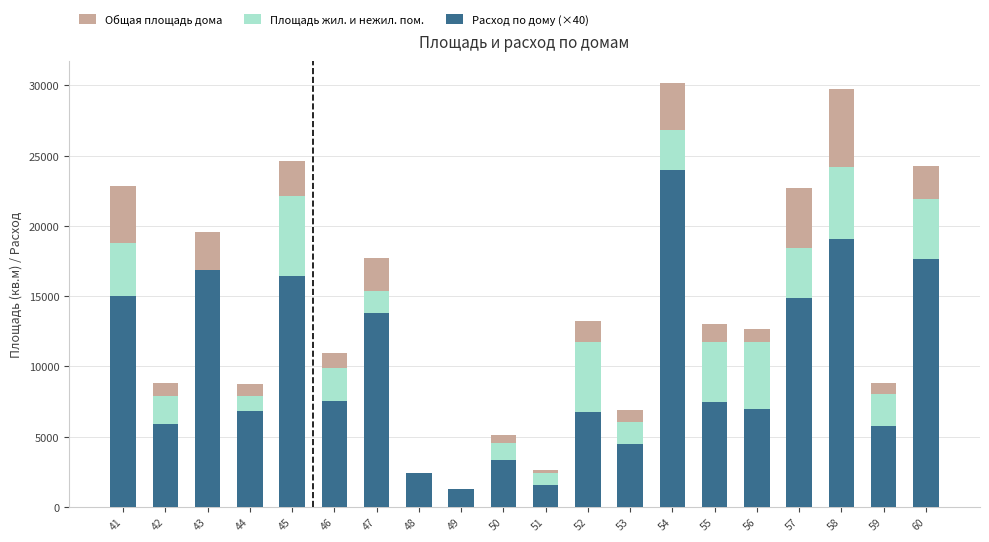

What is the minimum value for Площадь жил. и нежил. пом.?

1138.3